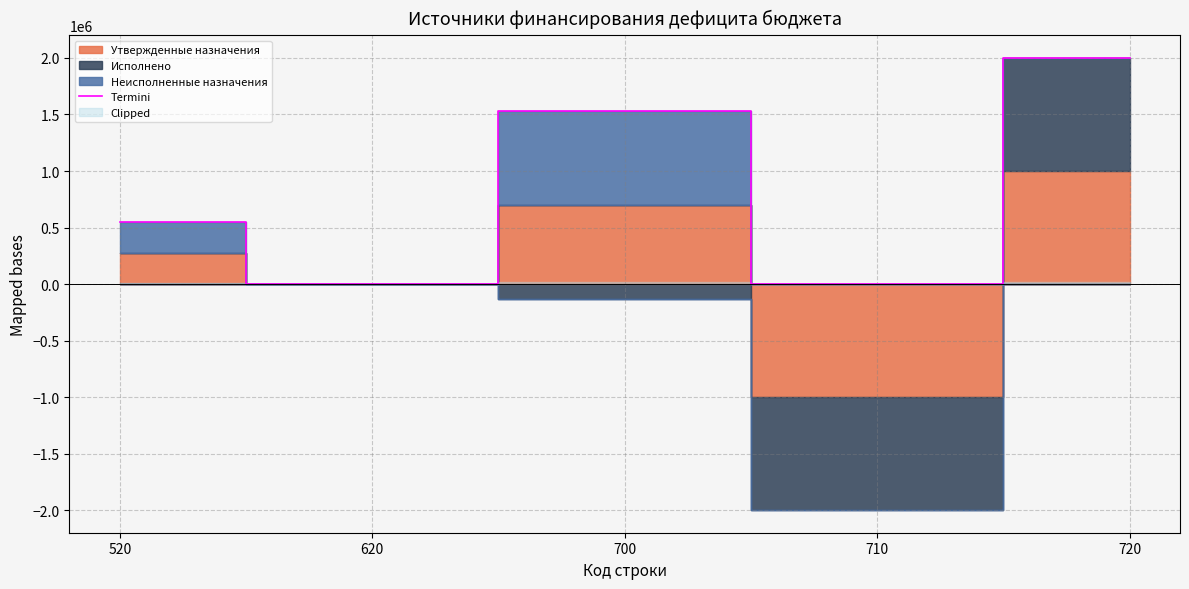

Where is the first local maximum?

700